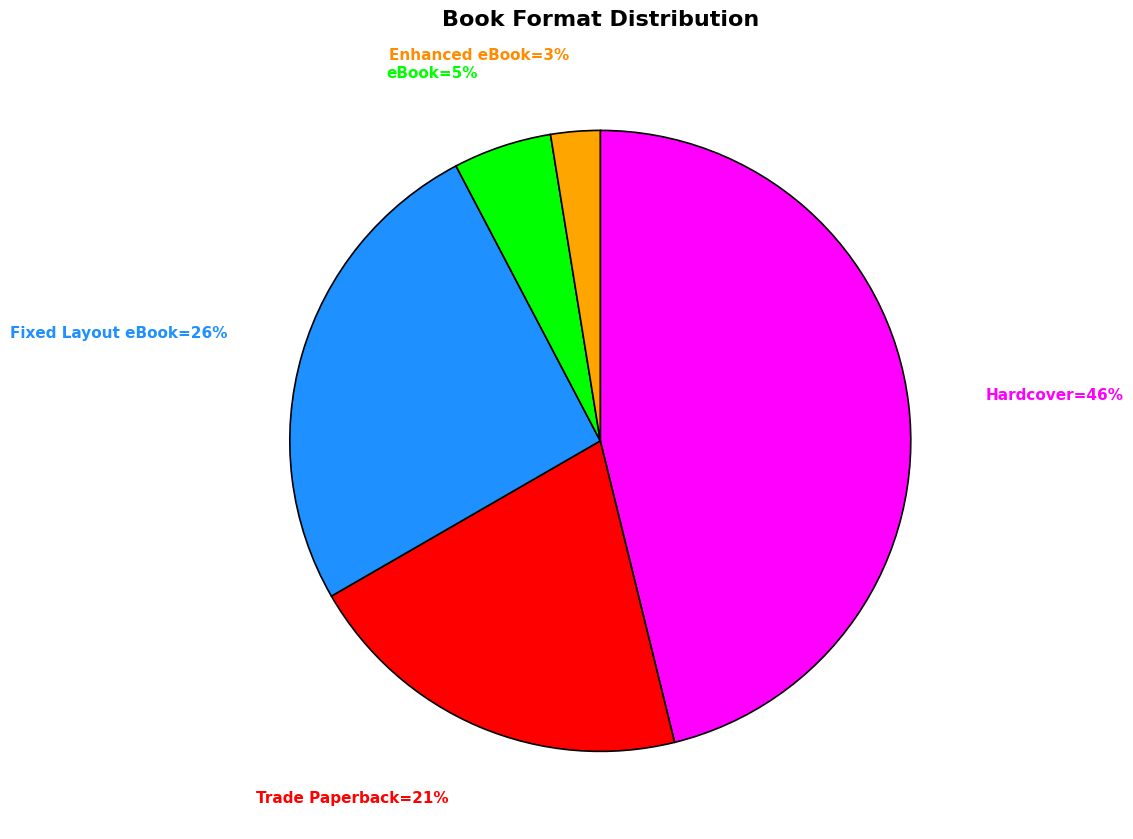

To the nearest percent, what is the average slice percentage?

20%